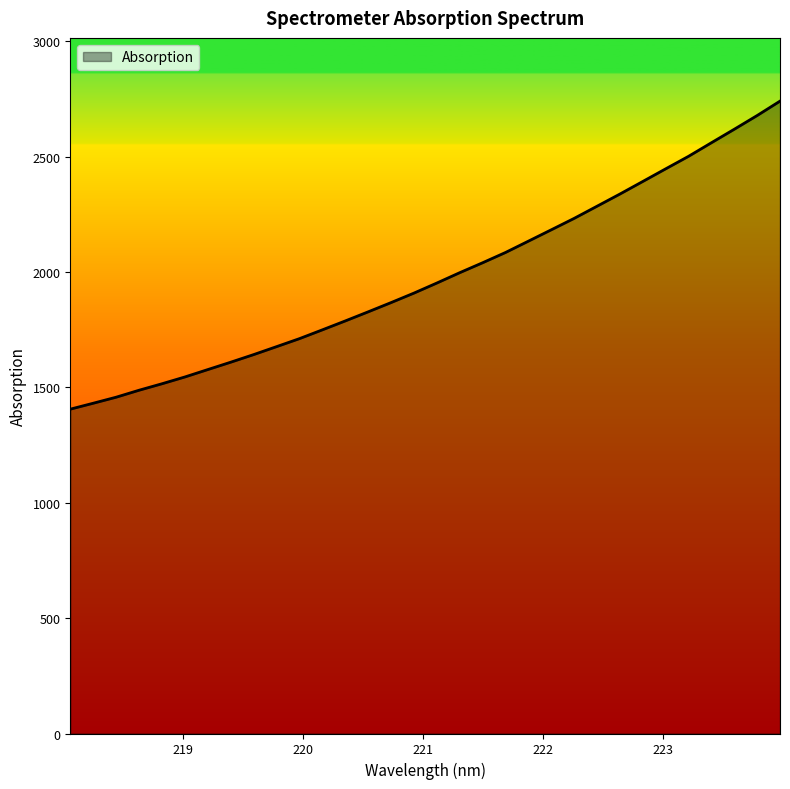

What is the sum of all values?

63393.2